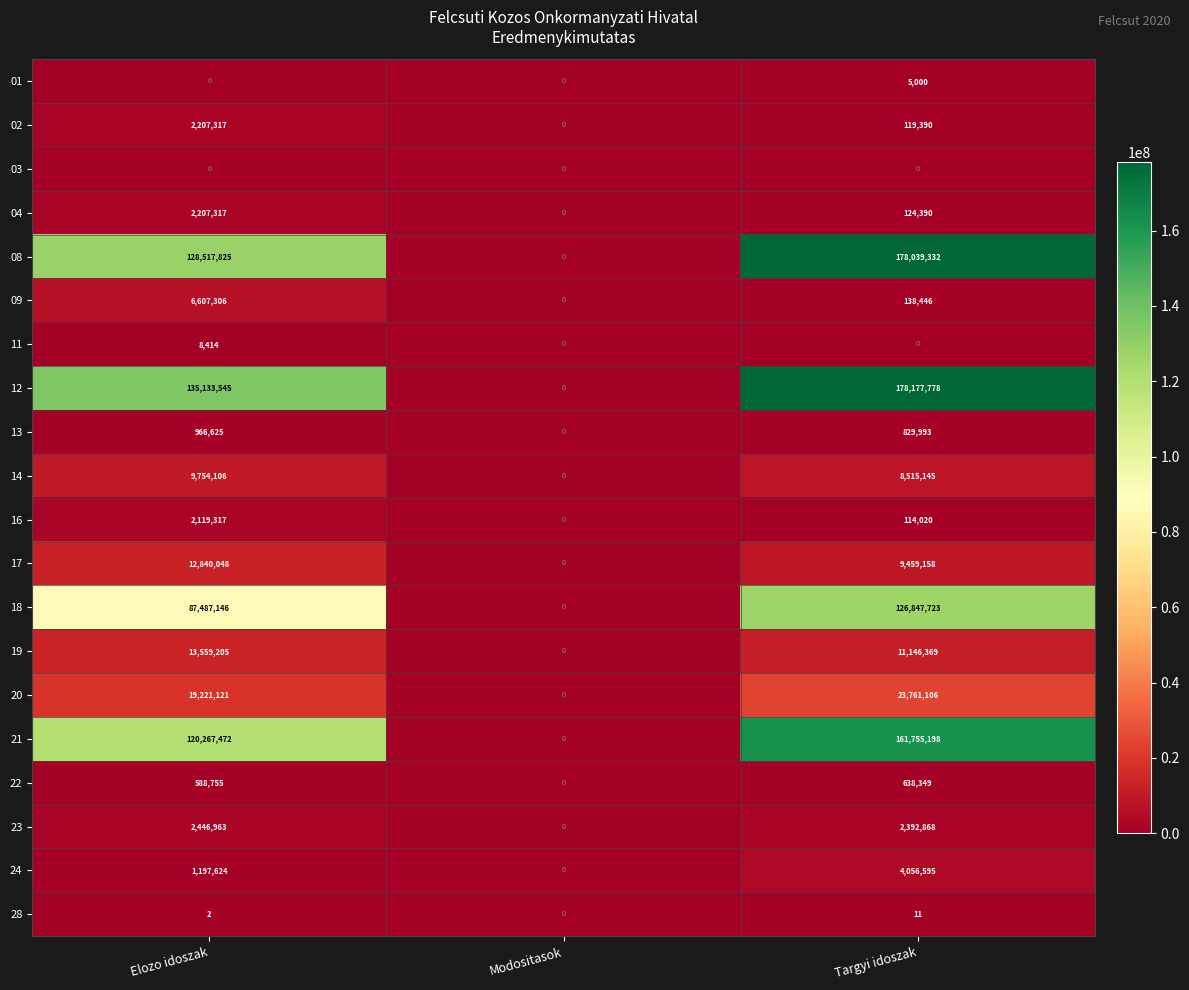

Between Elozo idoszak and Modositasok, which series saw the biggest shift?

12